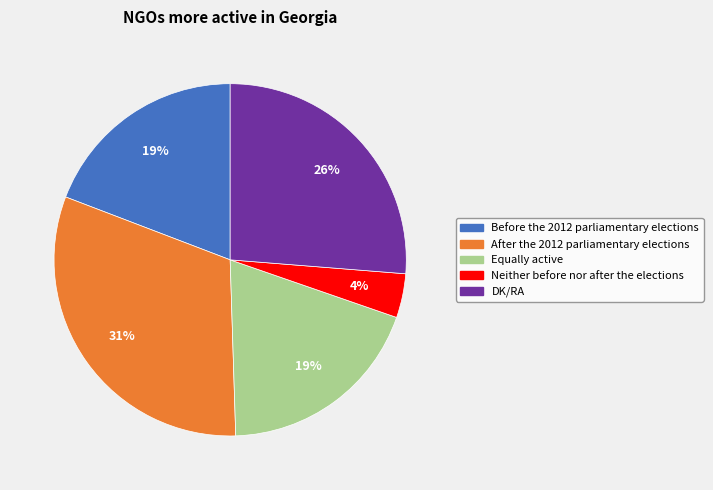

Approximately how many times larger is the value at After the 2012 parliamentary elections compared to DK/RA?

1.2